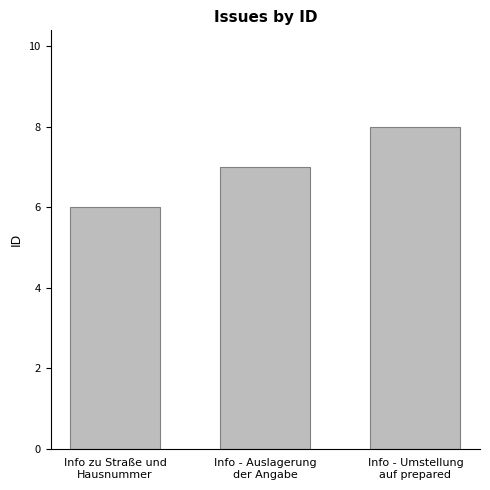

What is the label of the 1st bar from the left?

Info zu Straße und
Hausnummer